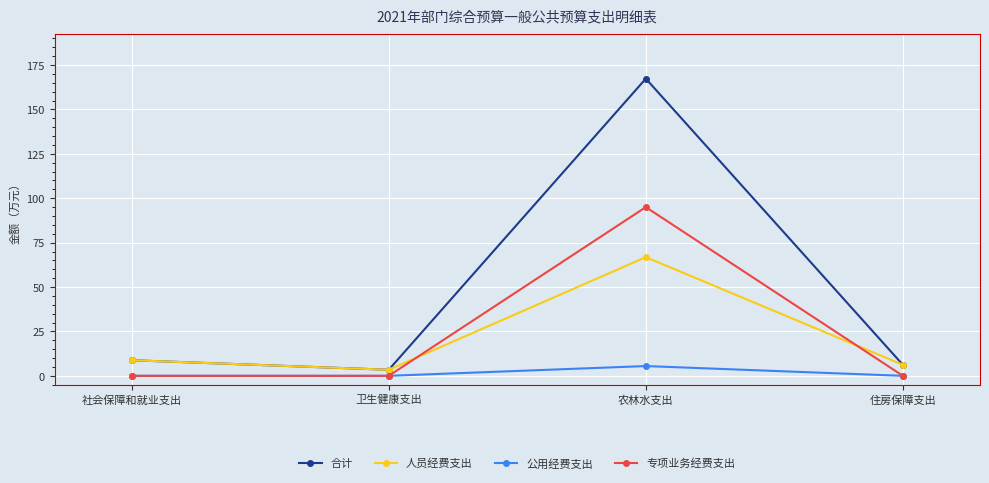

Rank the series by their maximum value, from highest to lowest.

合计, 专项业务经费支出, 人员经费支出, 公用经费支出